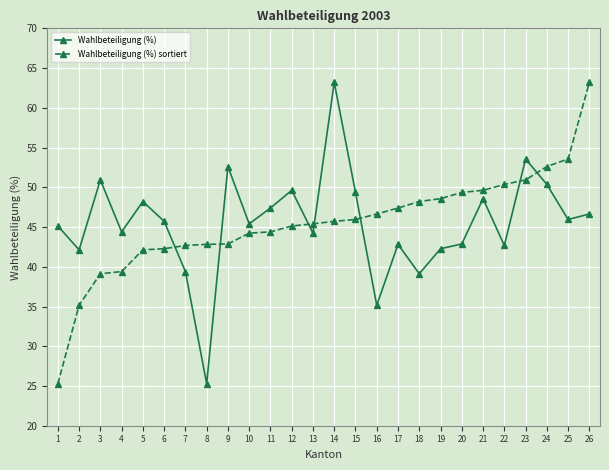

What is the sum of all Wahlbeteiligung (%) sortiert values?

1183.0